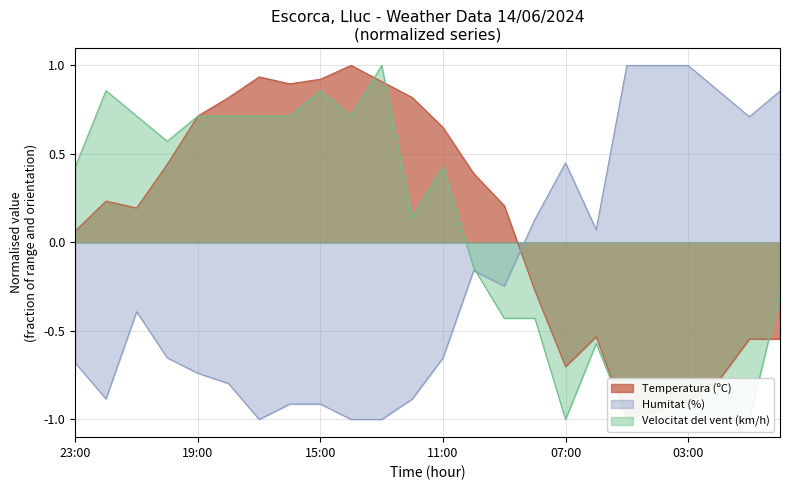

What is the highest value of the Temperatura (ºC) series?

1.0